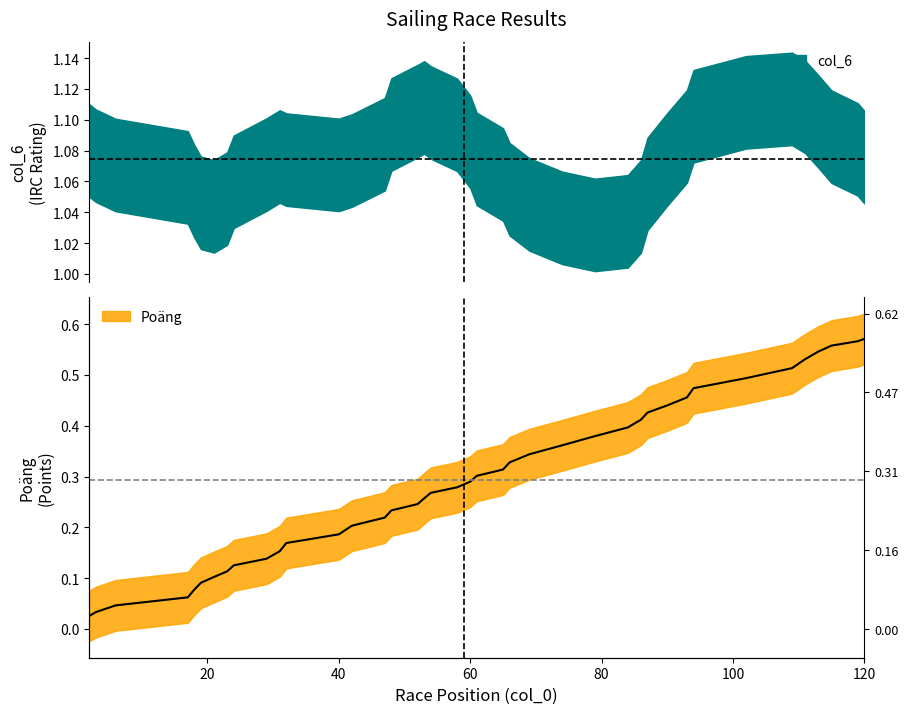

What is the difference between the second highest and second lowest values?

0.5